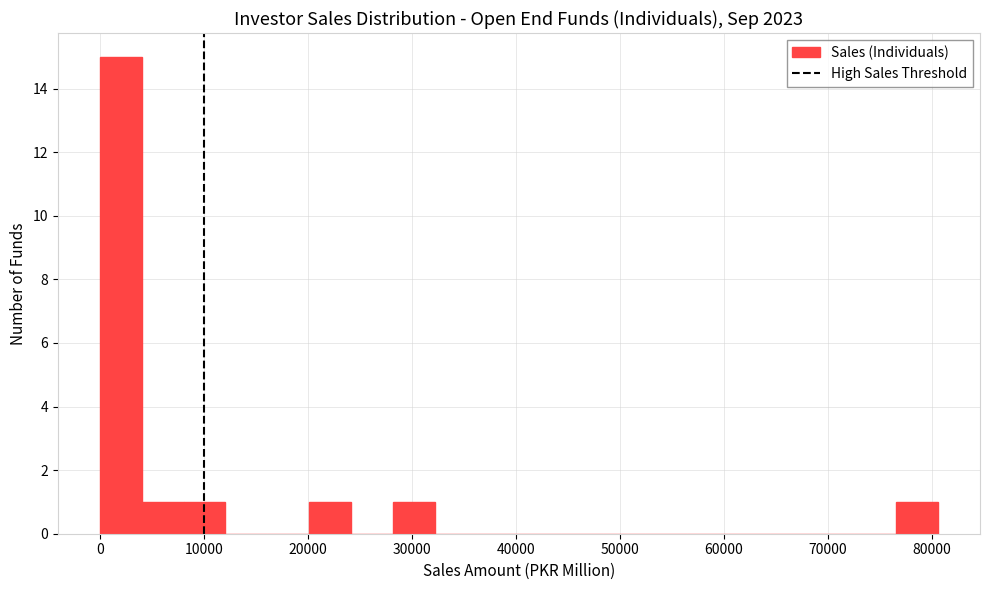

Reading left to right, list every bar in this chart as the range it spans on the x-axis followed by its height. Neither the bar edges nor the heights are printed on the chart, so give them approximately, as read against the axes.

0 to 4000: 15
4000 to 8000: 1
8000 to 12000: 1
12000 to 16000: 0
16000 to 20000: 0
20000 to 24000: 1
24000 to 28000: 0
28000 to 32000: 1
32000 to 36000: 0
36000 to 40000: 0
40000 to 44000: 0
44000 to 48000: 0
48000 to 52000: 0
52000 to 56000: 0
56000 to 60000: 0
60000 to 64000: 0
64000 to 68000: 0
68000 to 73000: 0
73000 to 77000: 0
77000 to 81000: 1